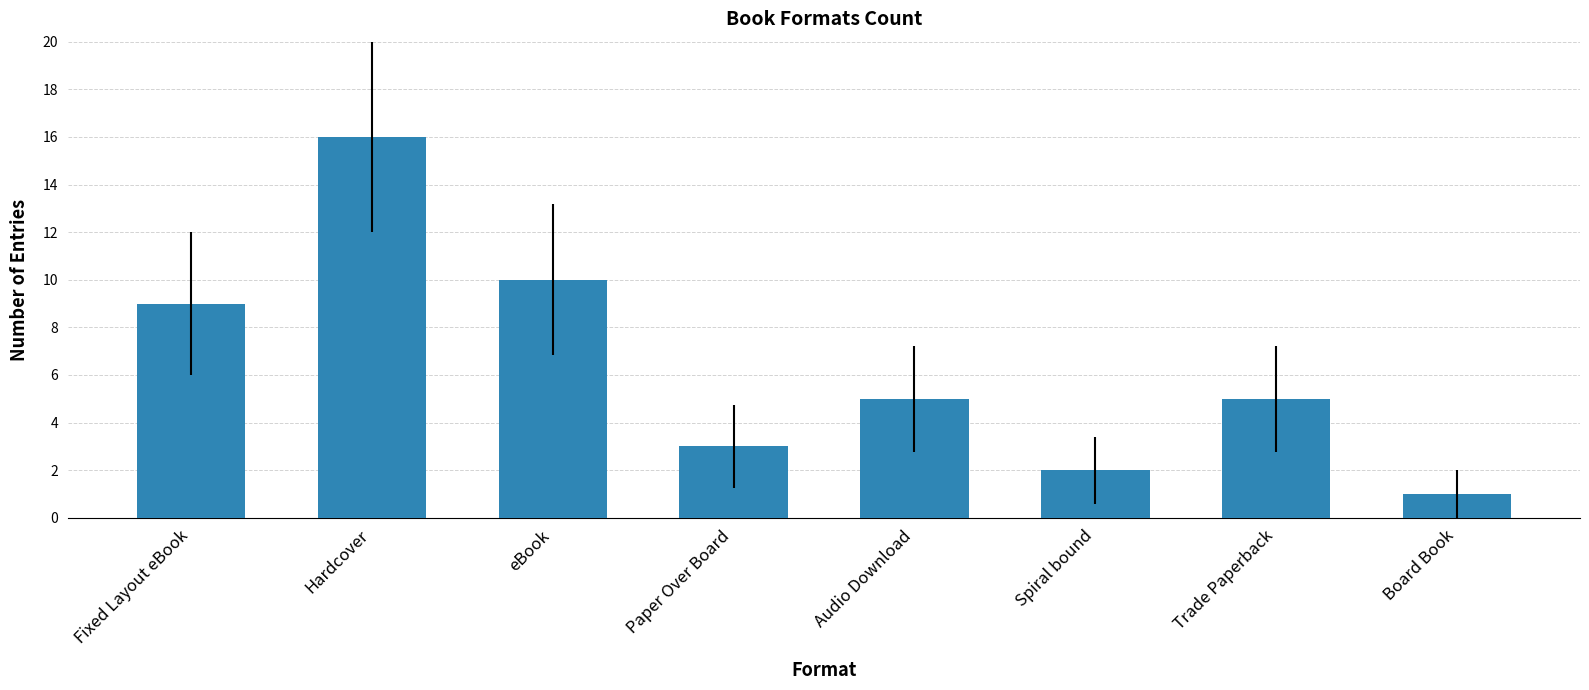

True or false: the data shows 5 at eBook.

False